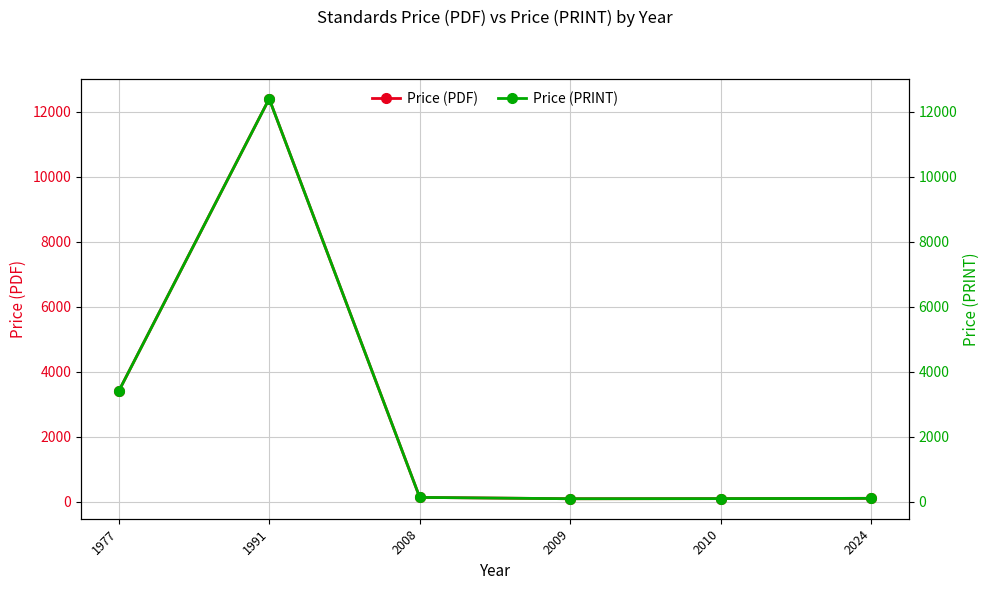

At which category does Price (PDF) reach its first local valley?

2009